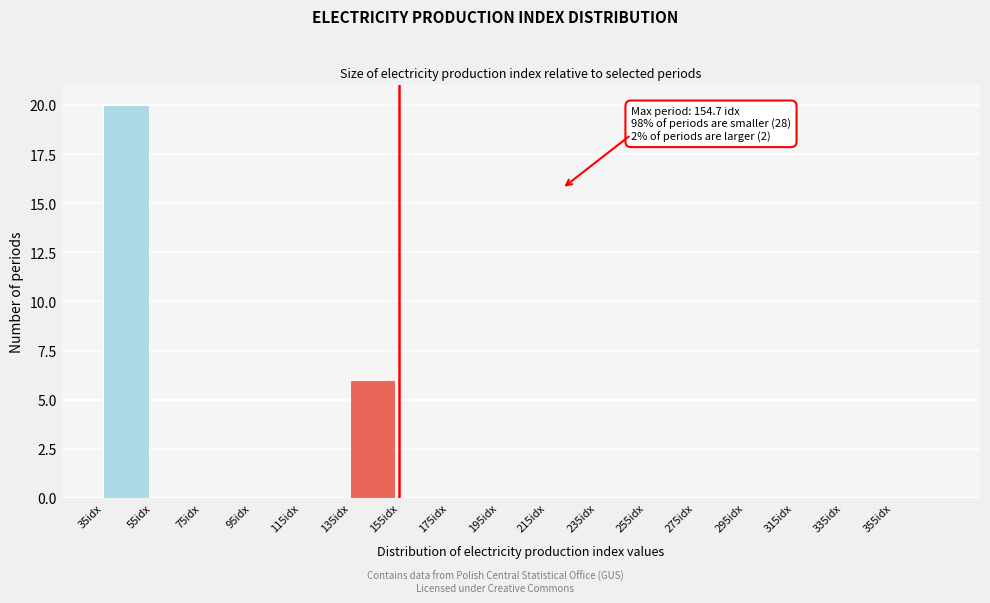

Over which range of the x-axis is the bar tallest?

35 to 55